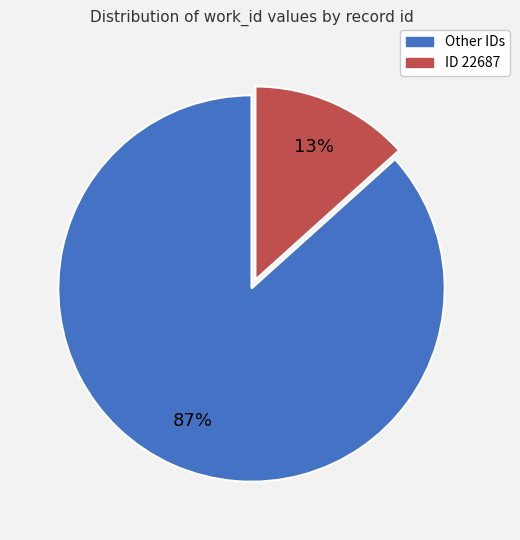

Is there a majority slice in this chart?

Yes